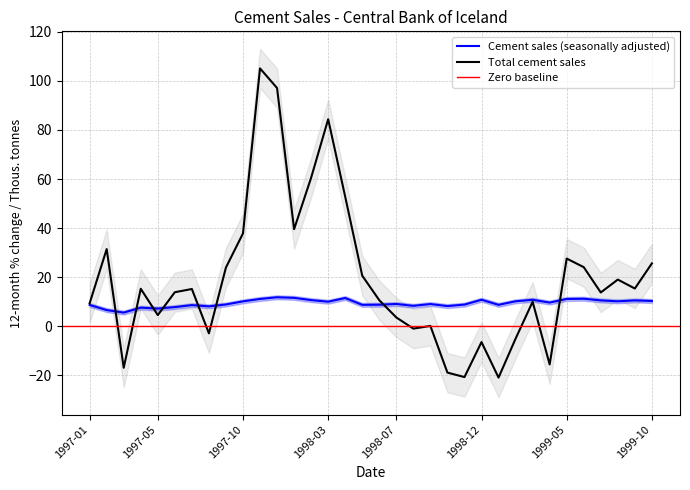

Reading right to left, extract all data points from this chart.

Cement sales (seasonally adjusted): 10.3	10.5	10.2	10.5	11.2	11.1	9.6	10.8	10.2	8.7	10.8	8.8	8.2	9.0	8.3	9.1	8.8	8.7	11.5	10.0	10.7	11.6	11.8	11.1	10.1	8.9	8.1	8.6	7.8	7.2	7.6	5.6	6.6	8.7
Total cement sales: 25.6	15.4	19.0	13.8	24.1	27.6	-15.6	10.0	-5.1	-20.9	-6.5	-20.7	-18.9	0.1	-1.0	3.6	10.6	20.6	52.8	84.4	60.5	39.6	97.1	105.1	37.8	23.9	-2.9	15.2	13.9	4.5	15.3	-16.9	31.4	9.4